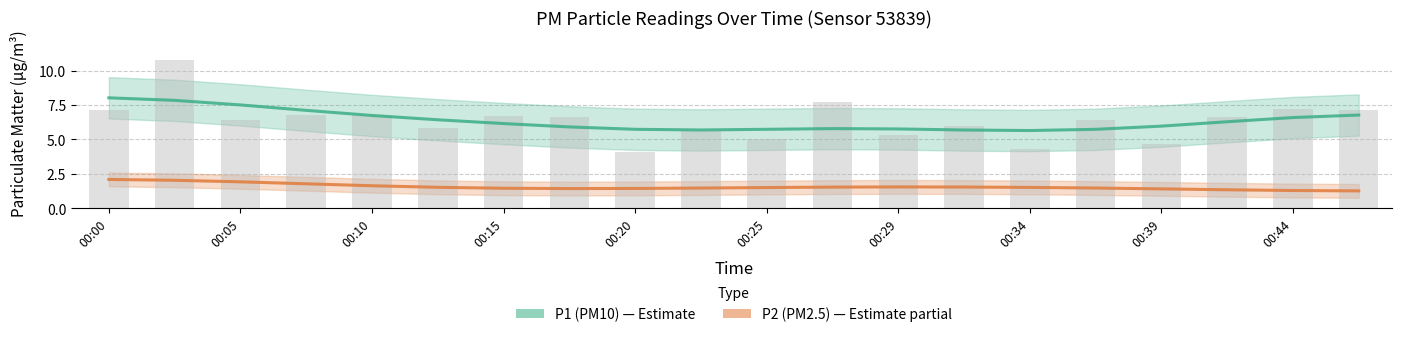

Read the value at 00:39.

4.7